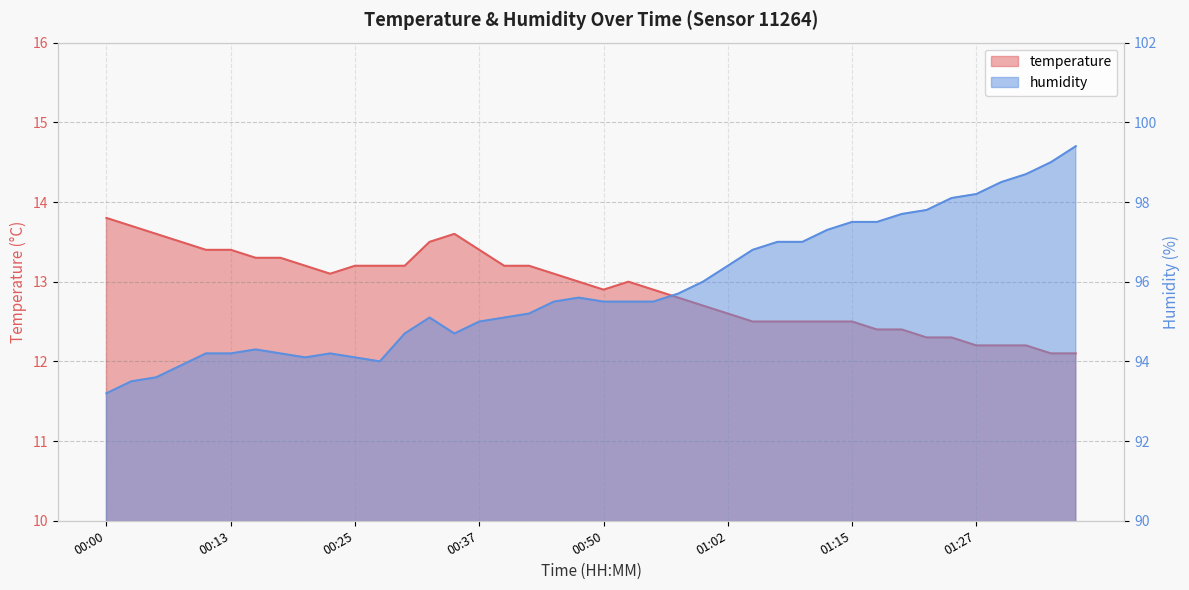

True or false: temperature has a value of 13.6 at 00:35.

True